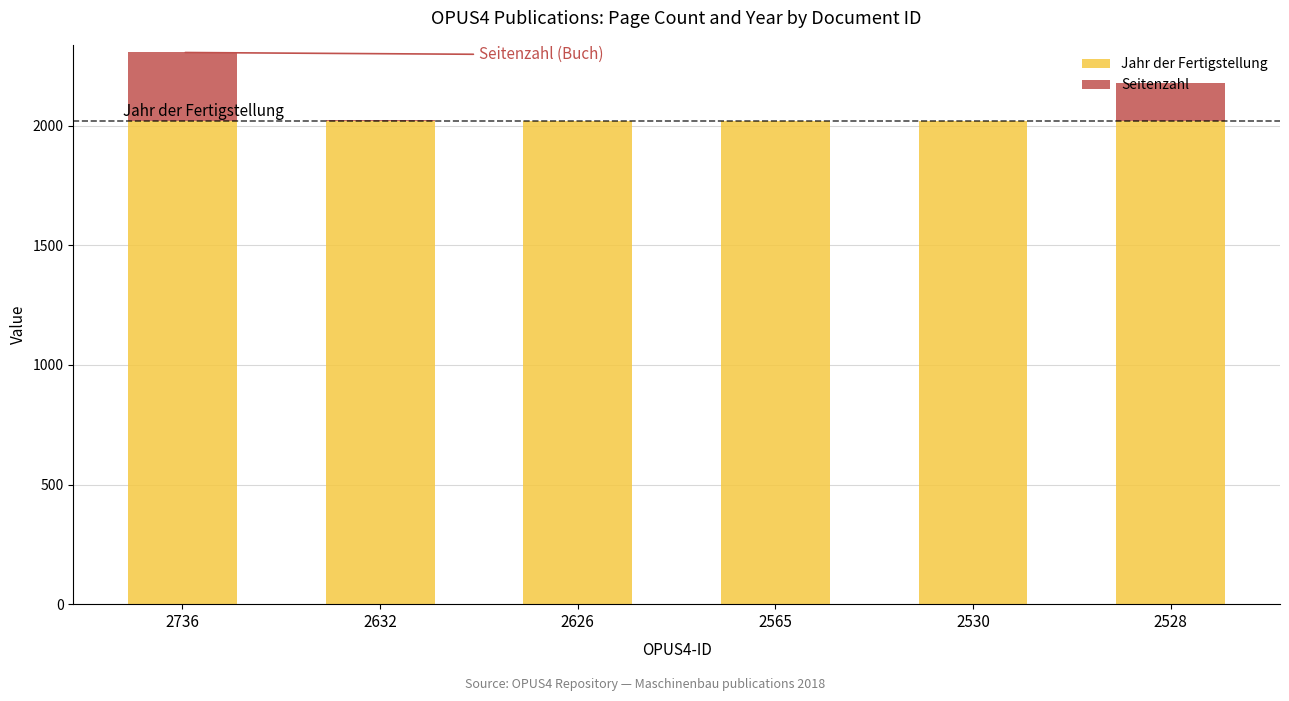

How many series are shown in this chart?

2